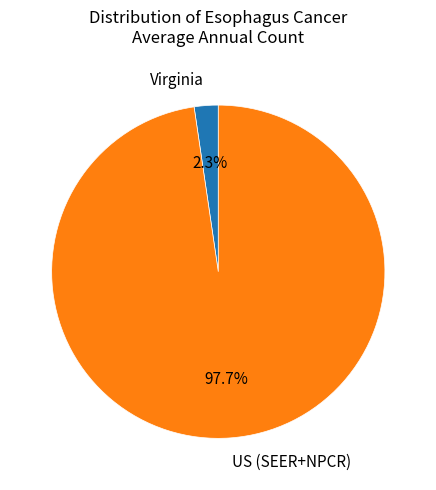

Which category accounts for the majority?

US (SEER+NPCR)